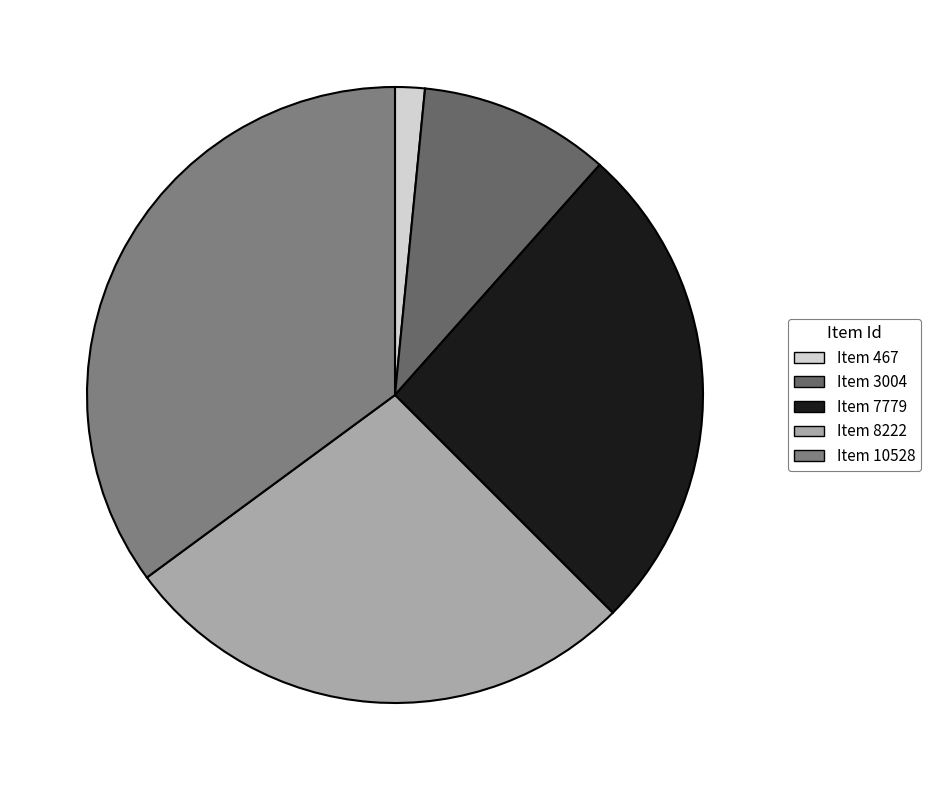

Count the number of slices in the pie.

5